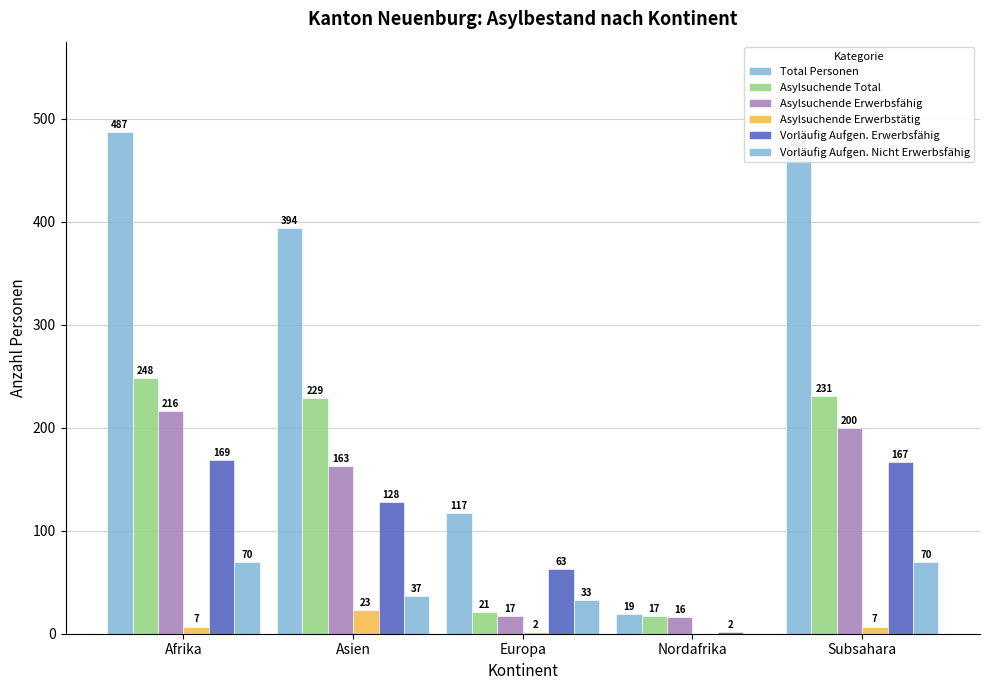

What is the average value of the Asylsuchende Erwerbsfähig series?

122